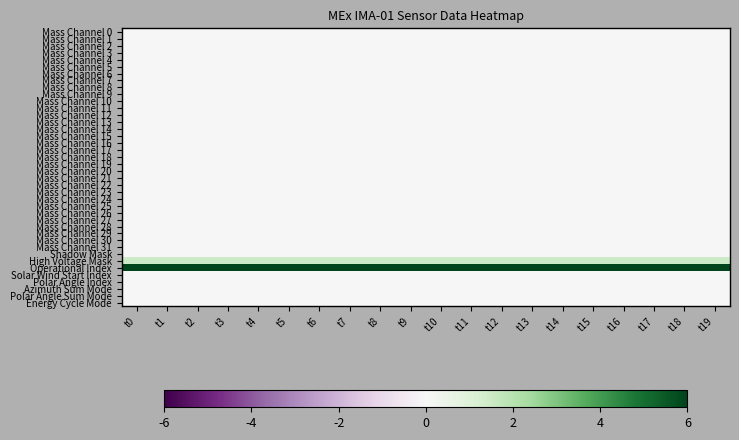

At how many categories does at least one series exceed 4?

20